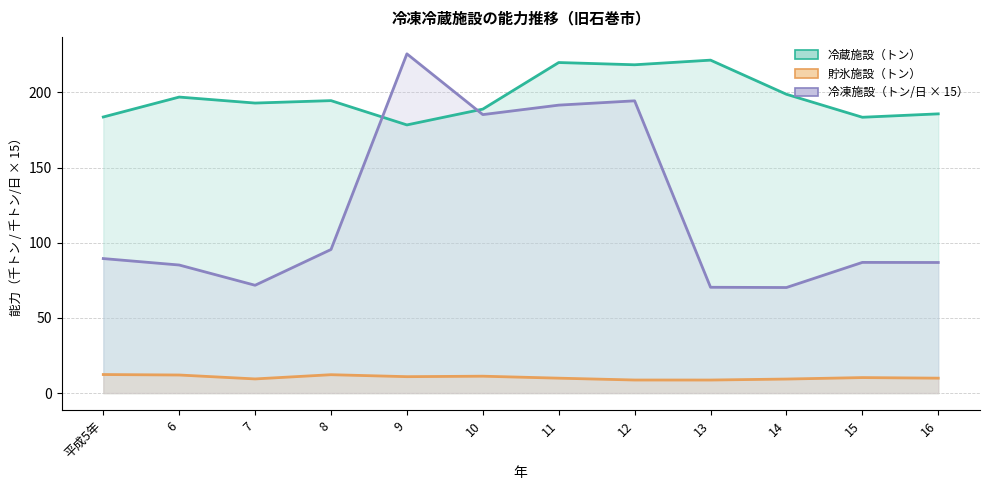

Where does the 貯氷施設（トン） series first go above 10?

平成5年